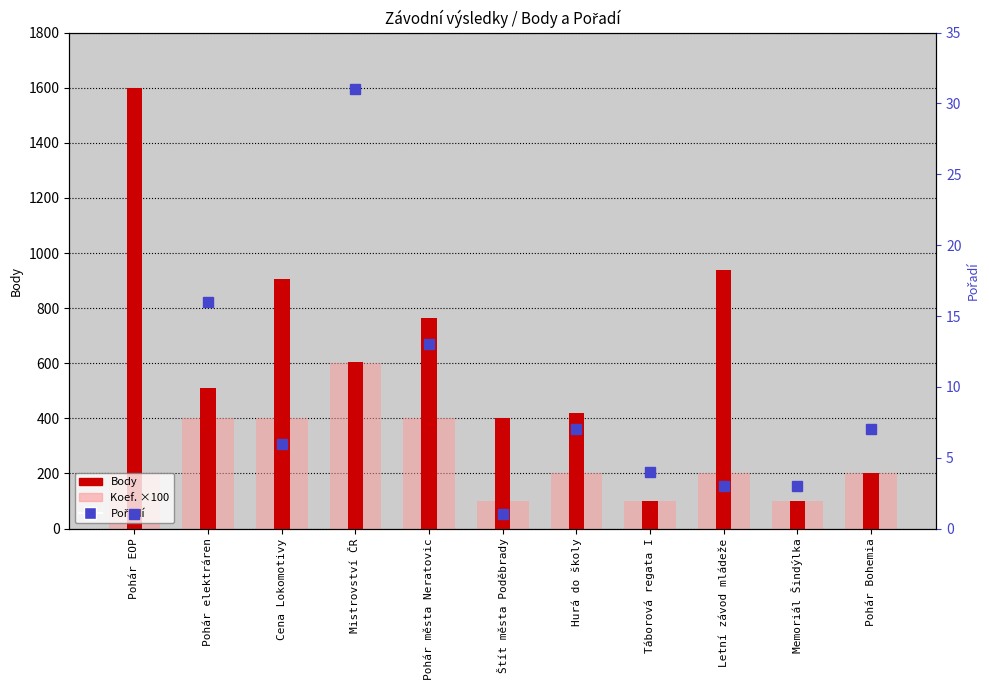

Is it true that Pořadí equals 4 at Memoriál Šindýlka?

False